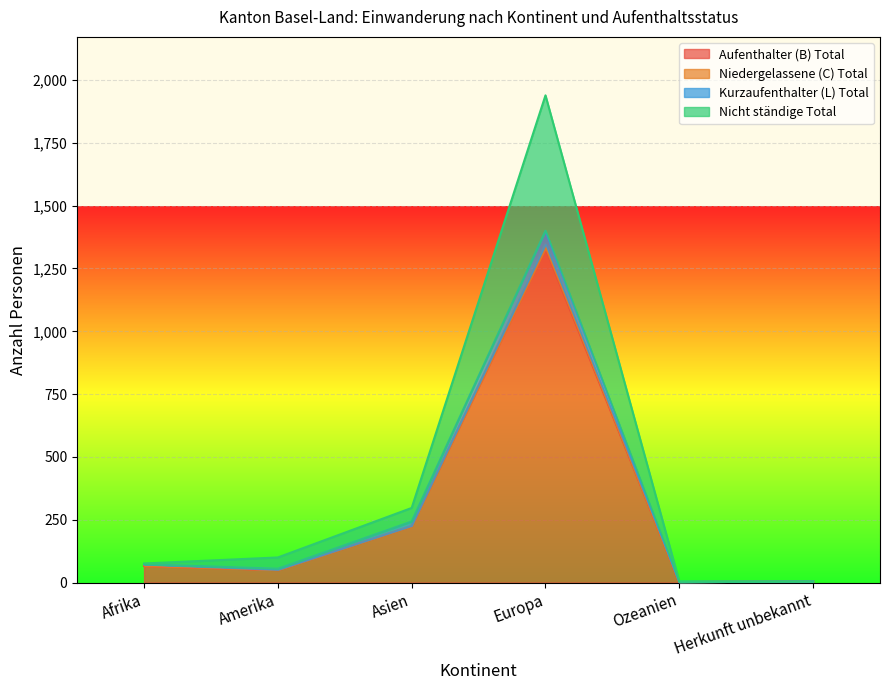

In Kurzaufenthalter (L) Total, how many points are lower than both neighbors (excluding endpoints)?

2